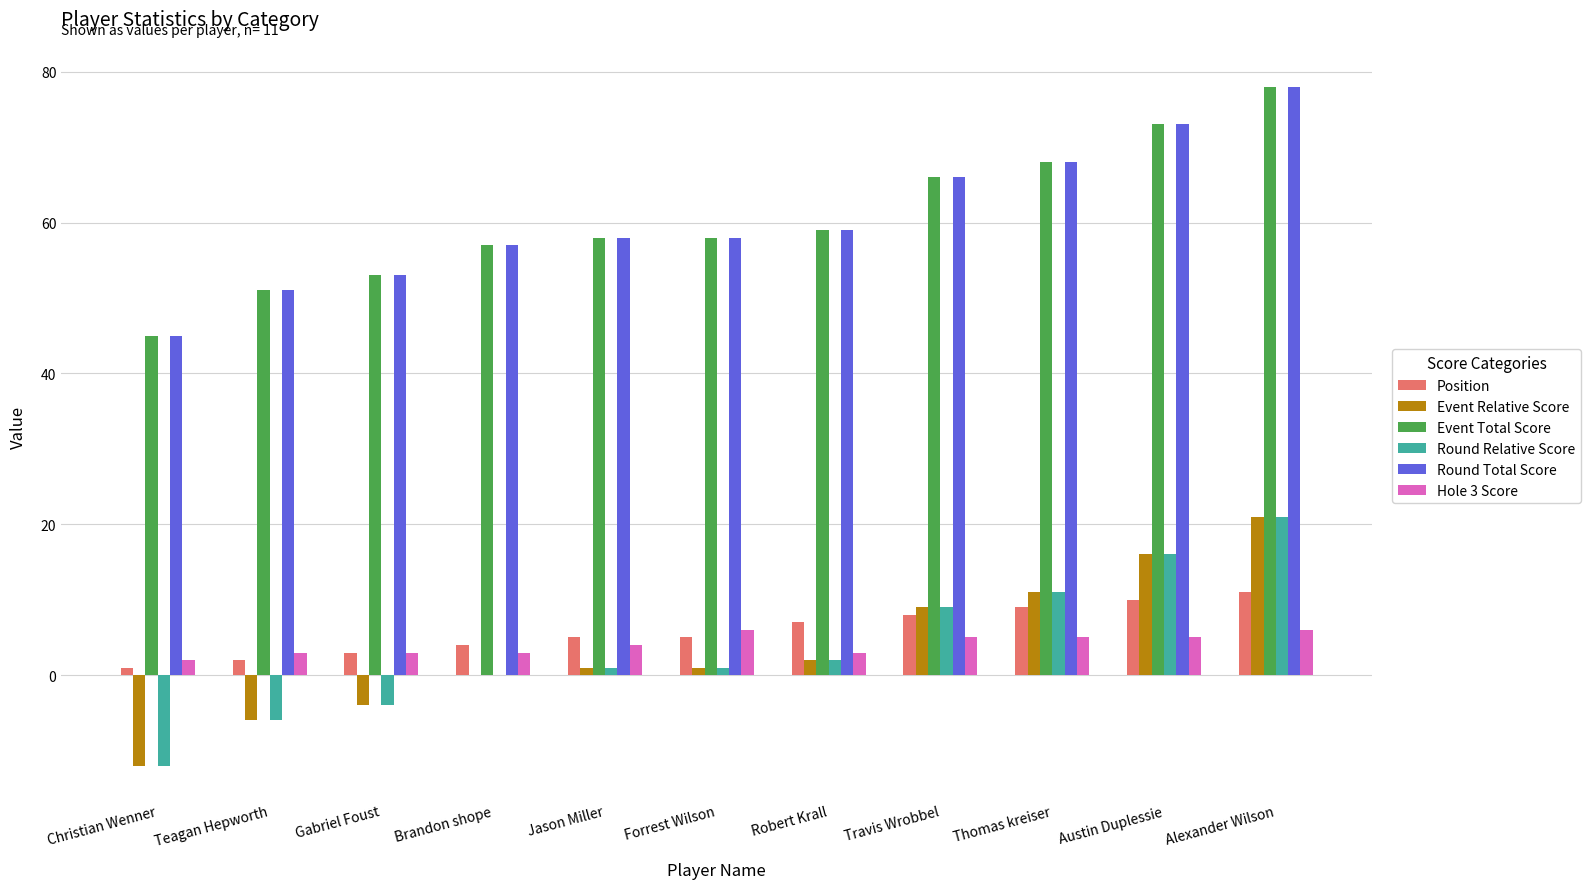

At which category is the sum across all series the highest?

Alexander Wilson